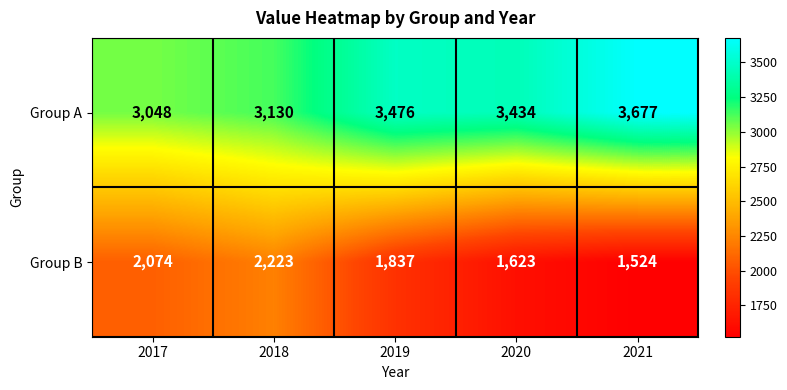

Reading left to right, list all the values displayed in this chart.

Group A: 2017=3048	2018=3130	2019=3476	2020=3434	2021=3677
Group B: 2017=2074	2018=2223	2019=1837	2020=1623	2021=1524